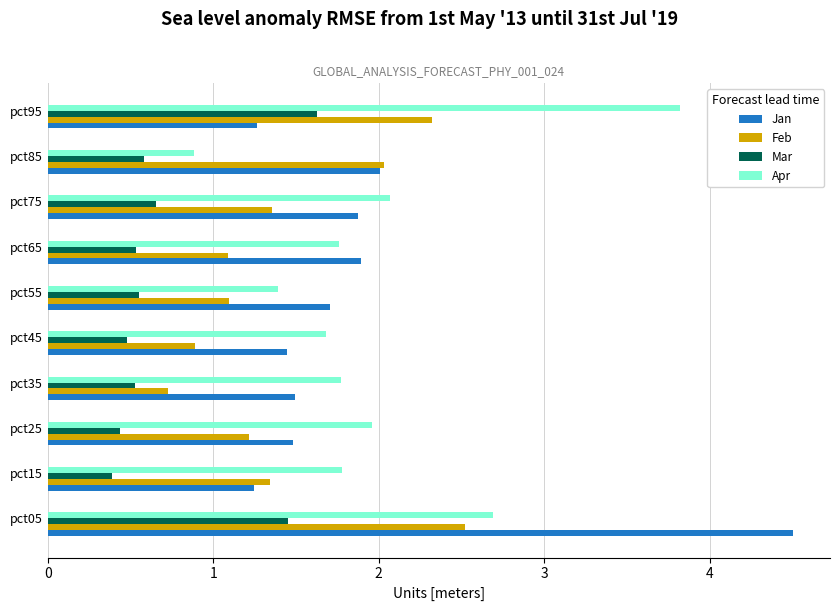

What is the total value across all series at pct35?

4.5